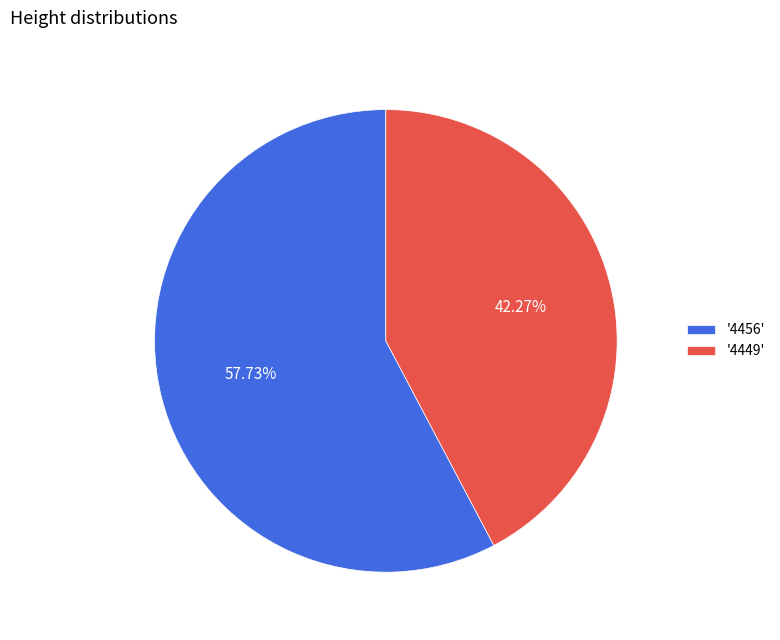

What is the majority slice?

'4456'